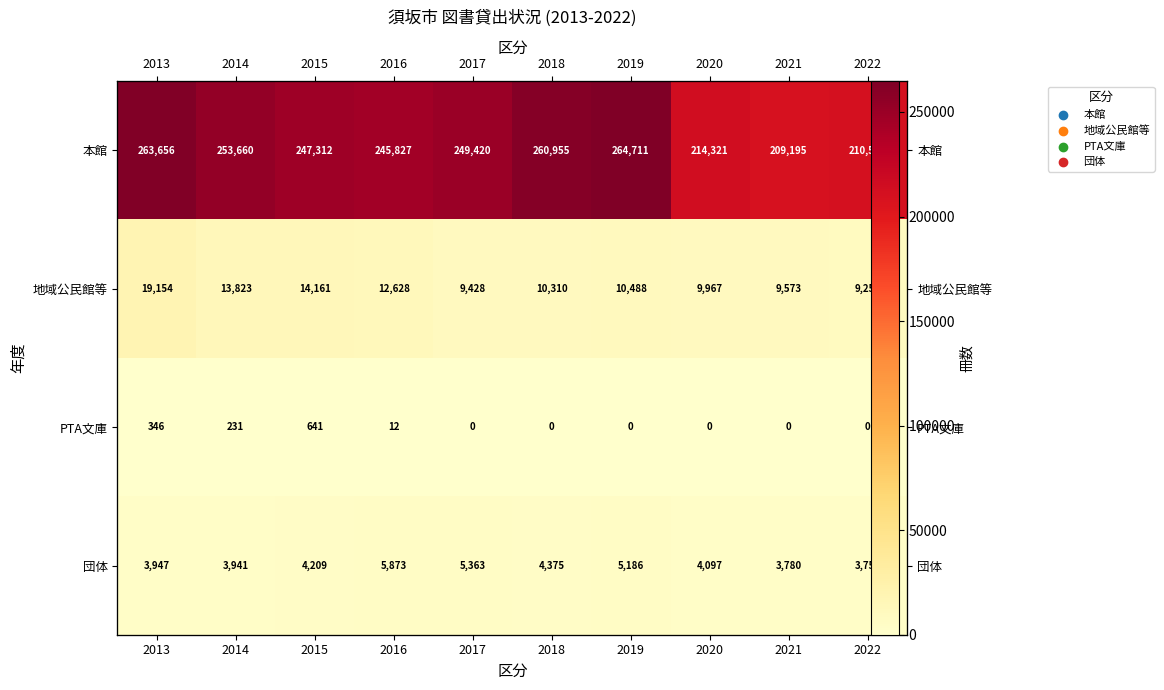

The value of PTA文庫 at 2021 is 247. True or false?

False